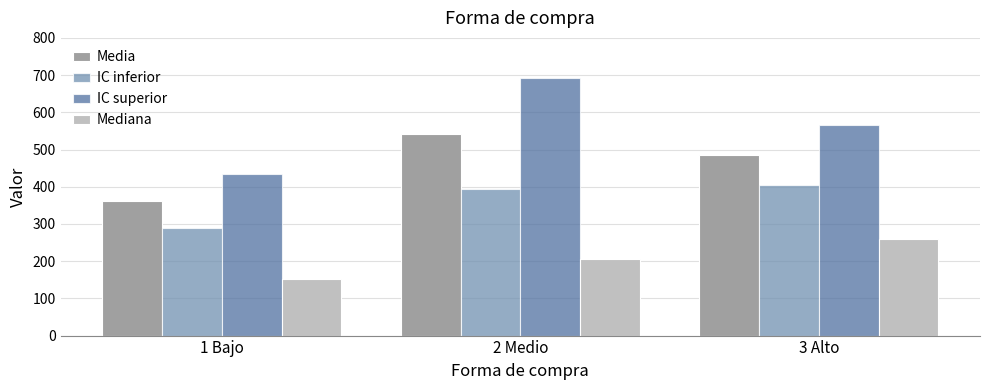

Read the Media value at 2 Medio.

542.1